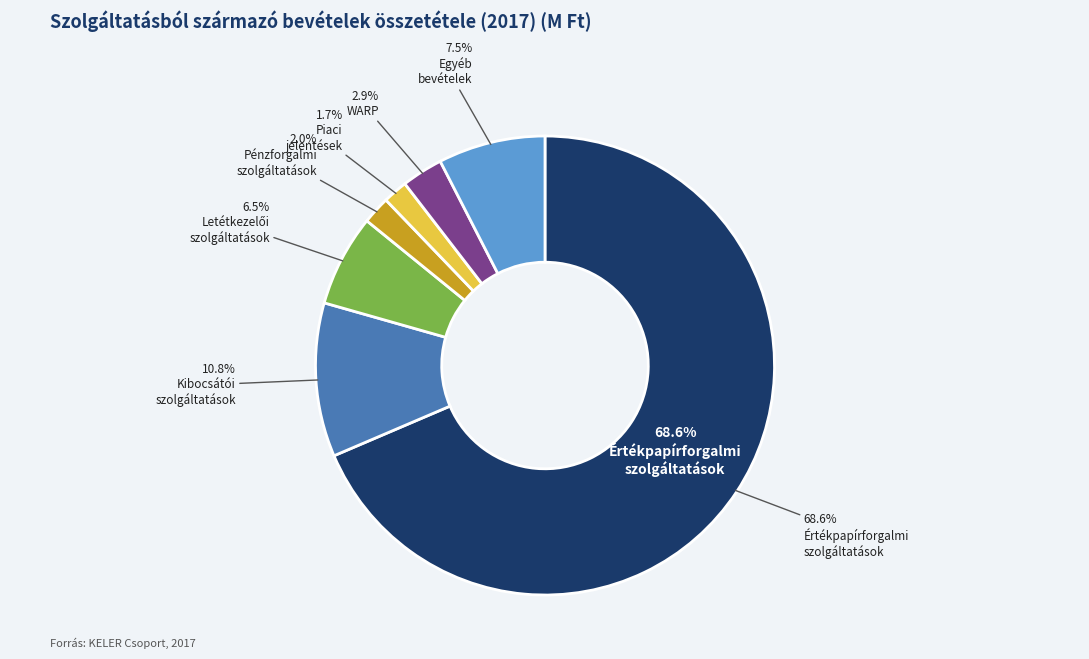

To the nearest percent, what percentage of the pie is Letétkezelői
szolgáltatások?

6%